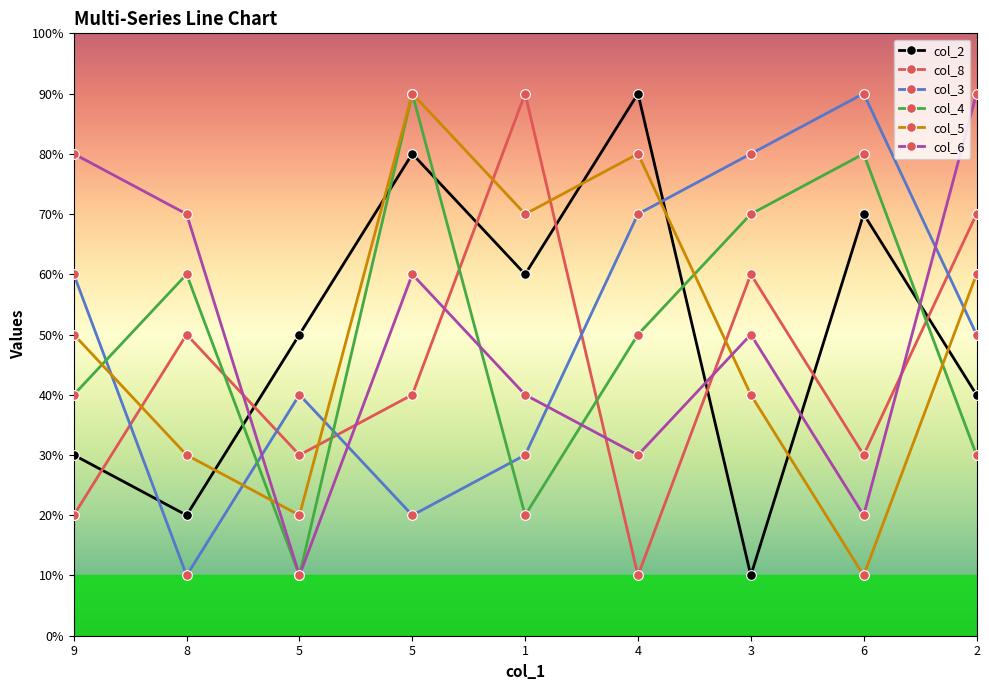

Which series changed the most between 8 and 5?

col_6